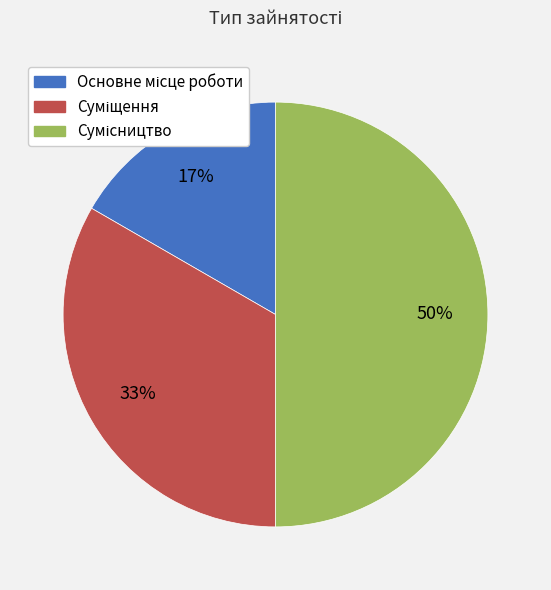

To the nearest percent, what is the average slice percentage?

33%